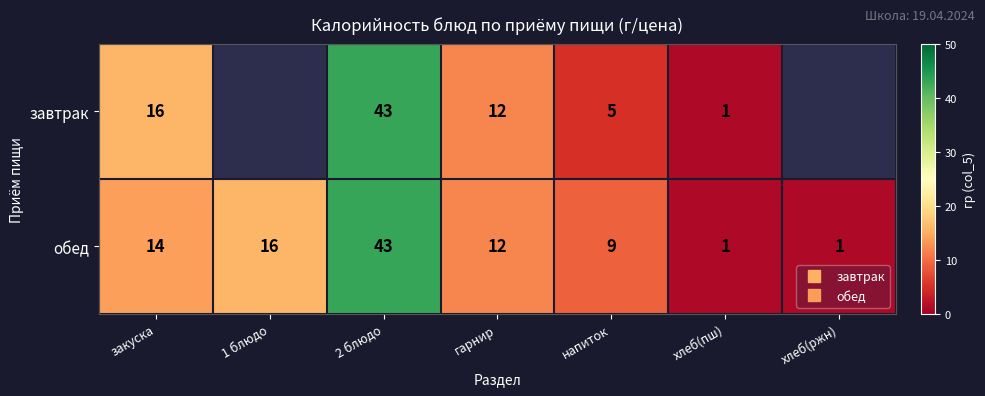

What is the sum of the завтрак values at закуска and гарнир?

28.0